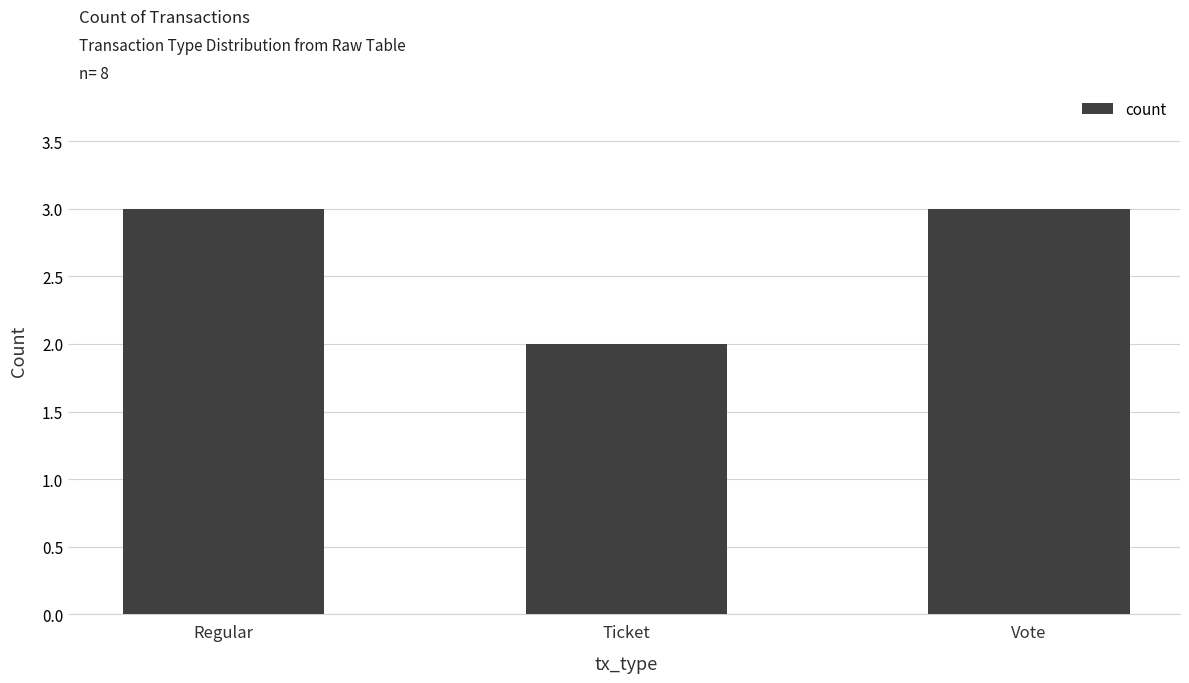

Reading left to right, transcribe all the data shown in this chart.

Regular=3	Ticket=2	Vote=3